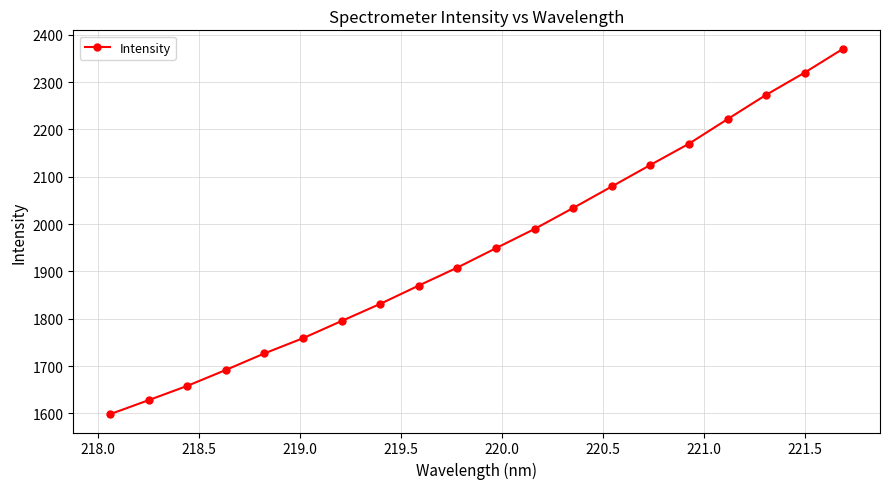

What is the difference between the maximum and minimum values?

772.4